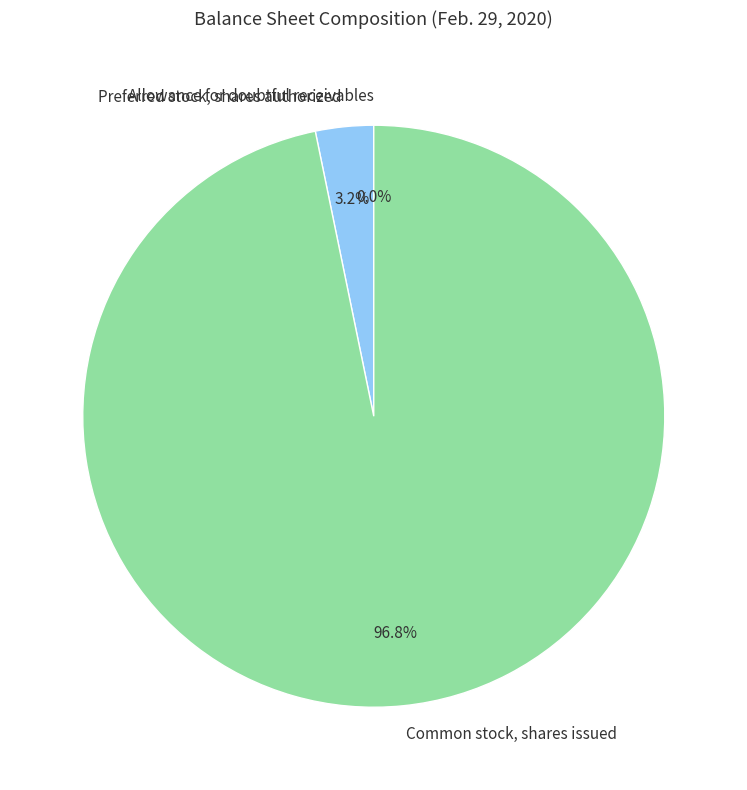

What portion of the pie excludes Preferred stock, shares authorized?

96.8%